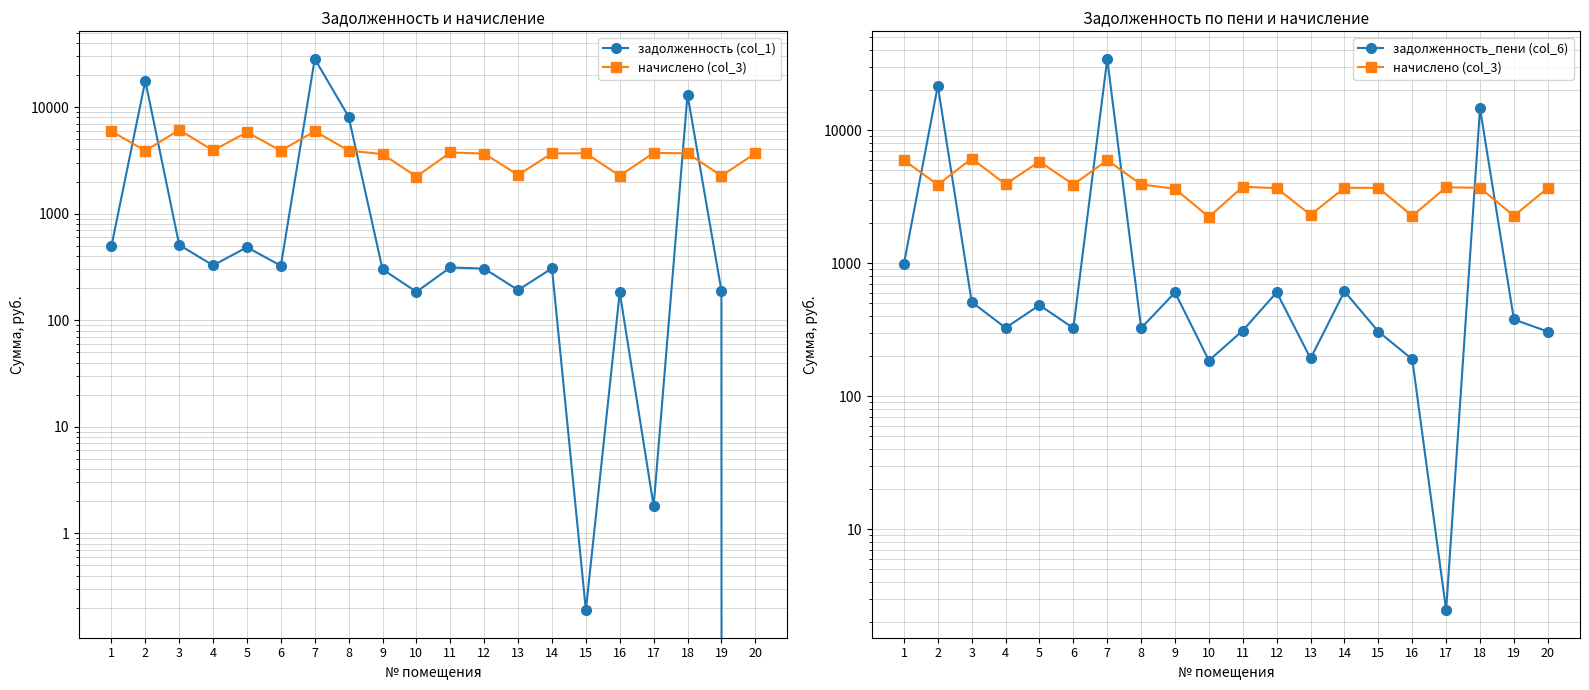

Reading right to left, what are all the values shown in this chart?

задолженность (col_1): 20=0.0	19=188.6	18=13112.9	17=1.8	16=182.8	15=0.2	14=306.7	13=191.8	12=305.0	11=312.4	10=184.6	9=300.3	8=8115.8	7=28325.0	6=324.4	5=483.6	4=326.9	3=508.6	2=17657.2	1=494.5
начислено (col_3): 20=3674.2	19=2265.7	18=3681.0	17=3715.0	16=2265.7	15=3681.0	14=3681.0	13=2306.5	12=3660.6	11=3749.0	10=2224.9	9=3619.7	8=3905.5	7=5933.0	6=3898.7	5=5803.8	4=3919.1	3=6103.2	2=3885.1	1=5933.0
задолженность_пени (col_6): 20=306.2	19=377.3	18=14573.9	17=2.5	16=189.5	15=306.1	14=613.4	13=192.4	12=603.6	11=311.7	10=185.5	9=602.0	8=325.2	7=34258.0	6=324.9	5=483.7	4=326.6	3=510.2	2=21542.3	1=988.9